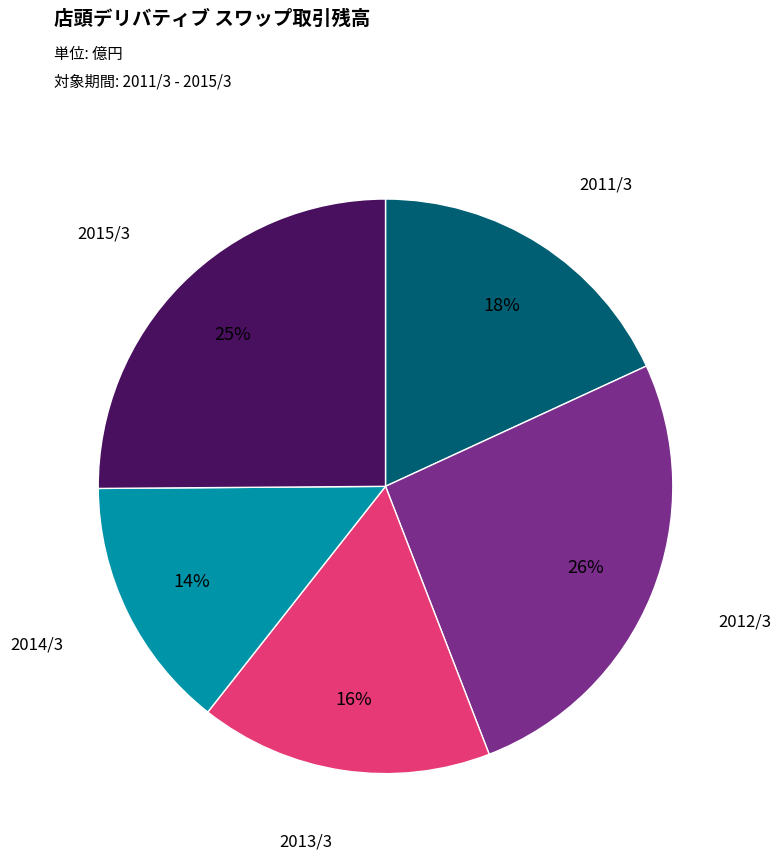

Rank the categories by value from highest to lowest.

2012/3, 2015/3, 2011/3, 2013/3, 2014/3